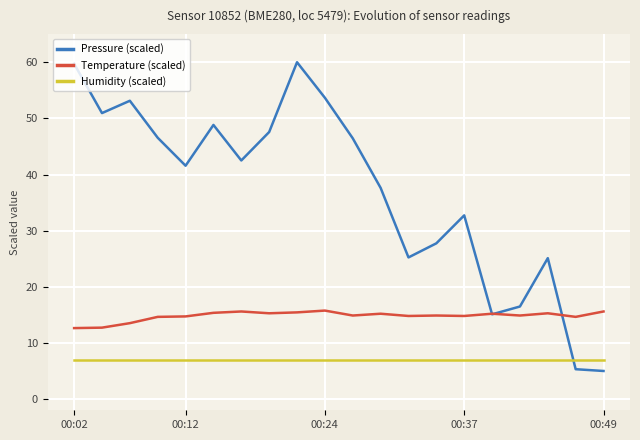

Count the number of data series in this chart.

3